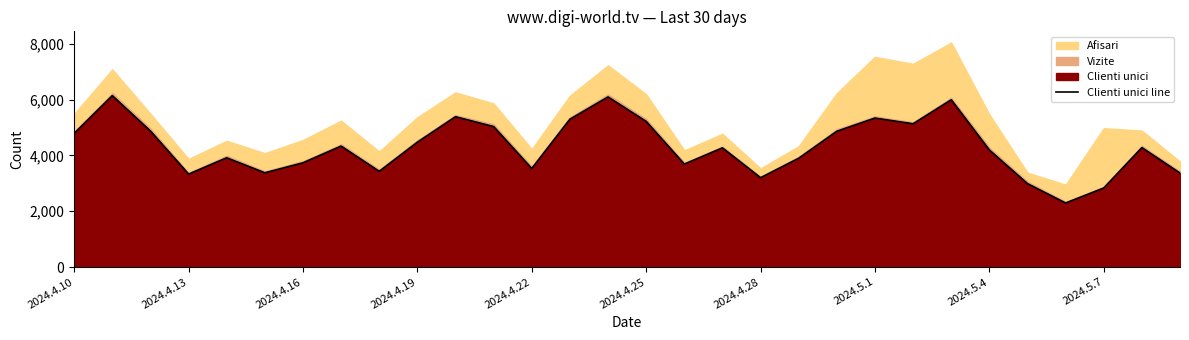

The value of Clienti unici line at 2024.4.28 is 5511. True or false?

False